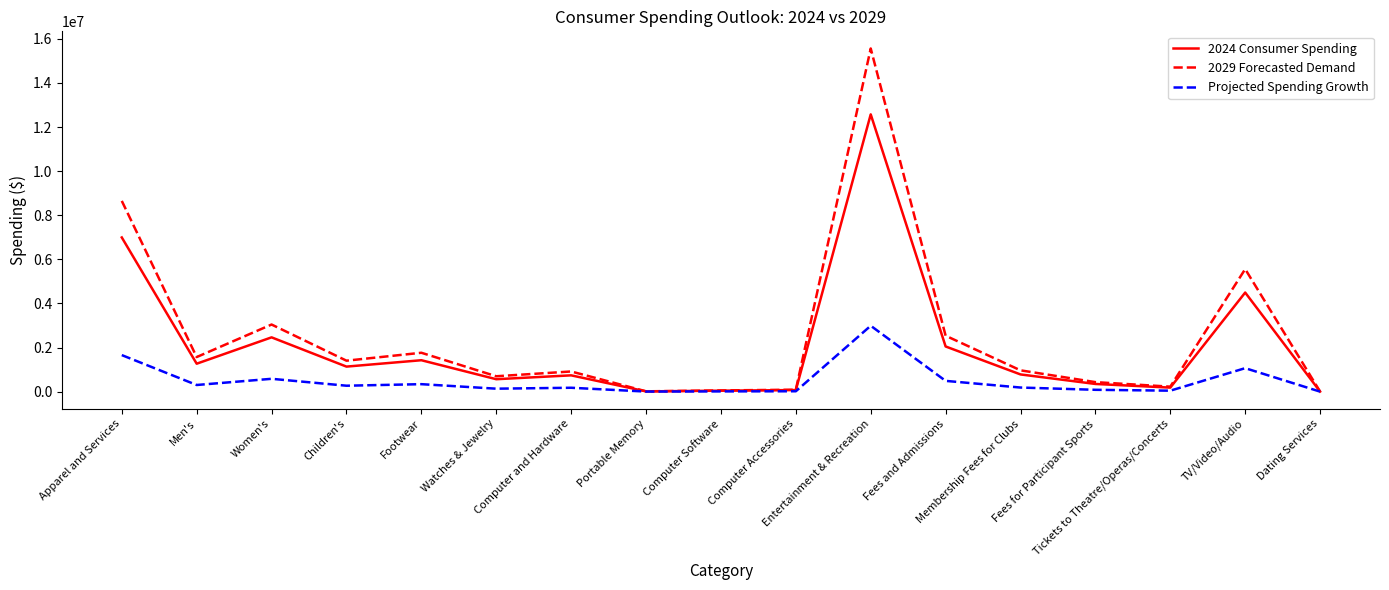

At which label does 2024 Consumer Spending reach its peak?

Entertainment & Recreation